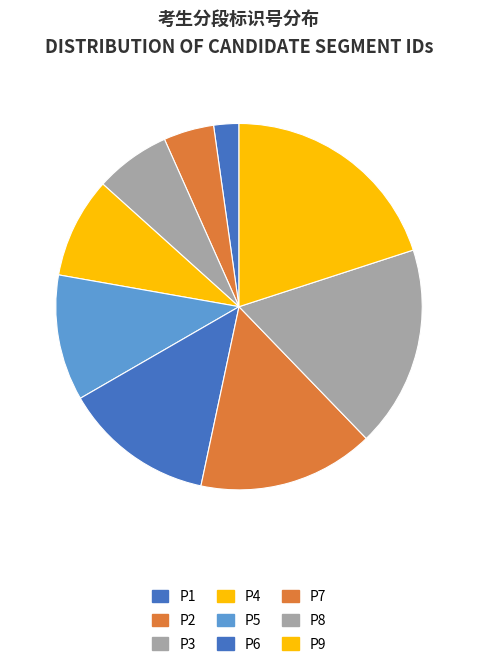

Which slice is the largest?

P9